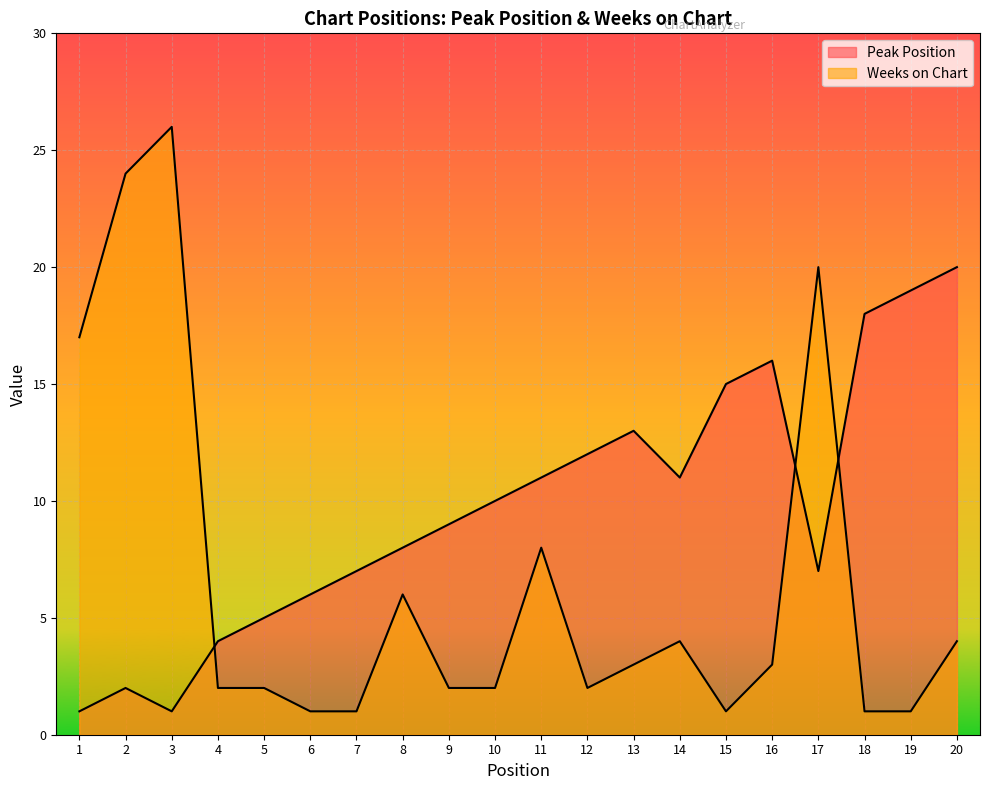

The Peak Position series shows 9 at 9. True or false?

True